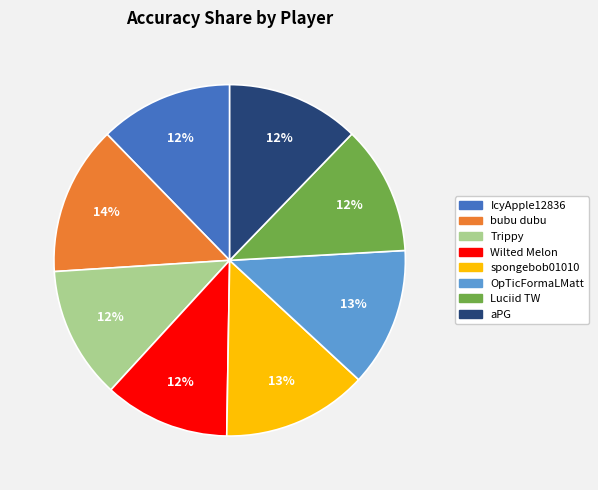

Is the sum of bubu dubu and aPG greater than half?

No